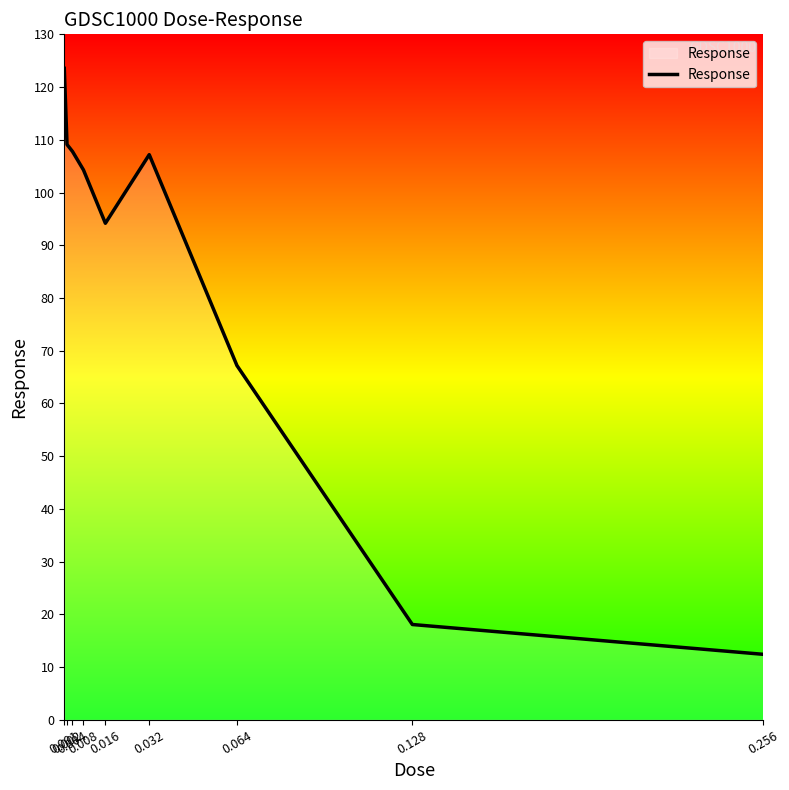

What is the ratio of the value at 0.016 to the value at 0.002?

0.9